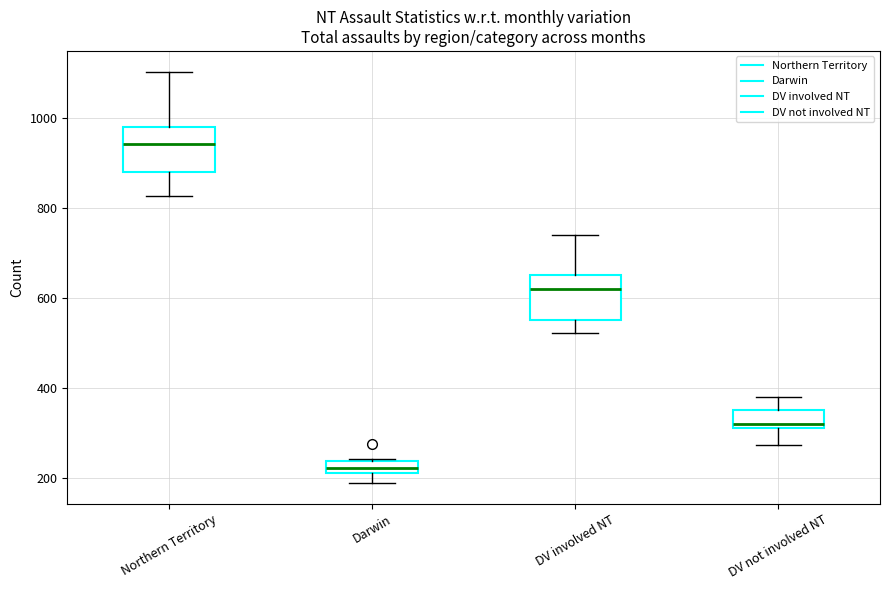

Where does the upper whisker of the box for Northern Territory end on the y-axis? The values are not printed on the chart, so give them approximately, as read against the axis.

1100